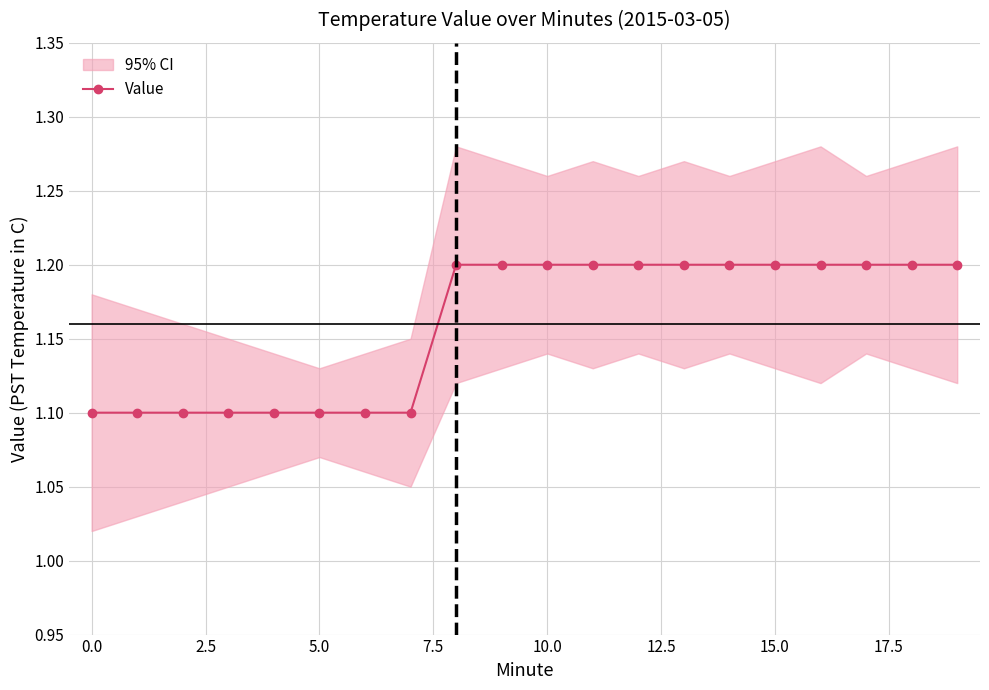

The value of Value at 10.0 is 0.8. True or false?

False